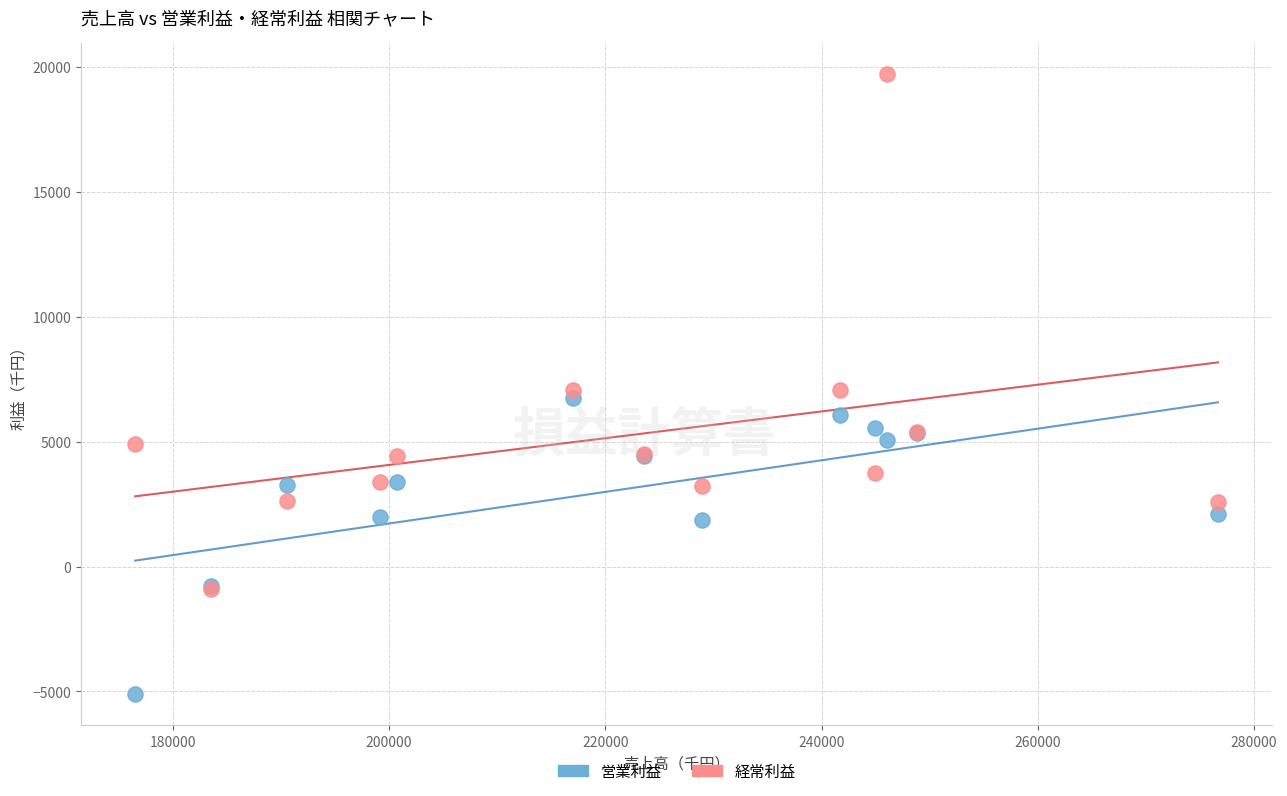

What are all the series names shown in the legend?

営業利益, 経常利益